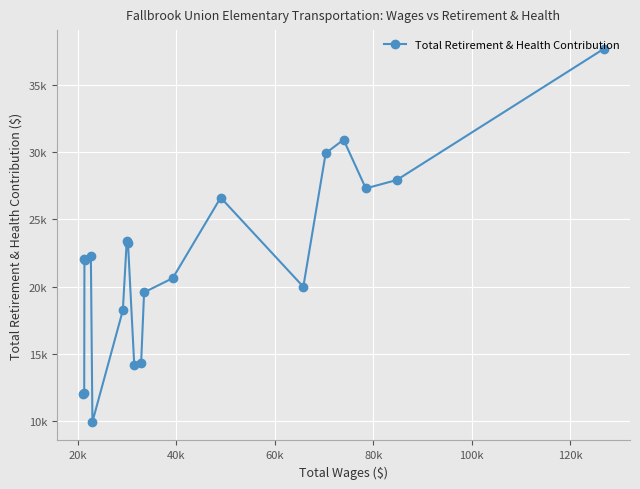

How many points are higher than both their immediate neighbors (excluding endpoints)?

5